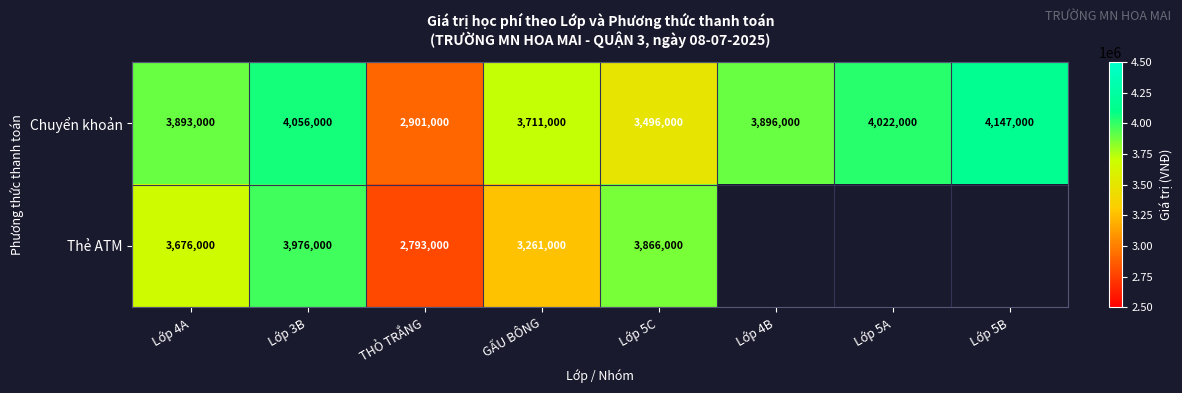

Is it true that Thẻ ATM equals 1060246.3 at Lớp 5C?

False